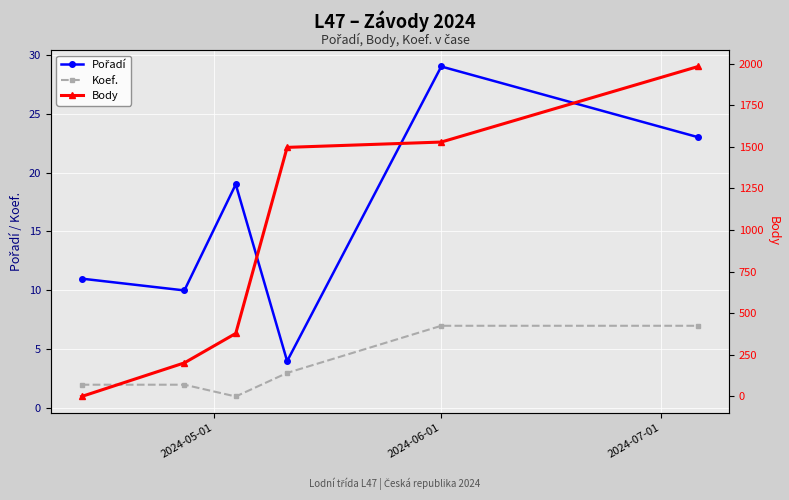

Reading left to right, what are all the values shown in this chart?

Pořadí: 11	10	19	4	29	23
Koef.: 2	2	1	3	7	7
Body: 0	202	379	1497	1529	1983